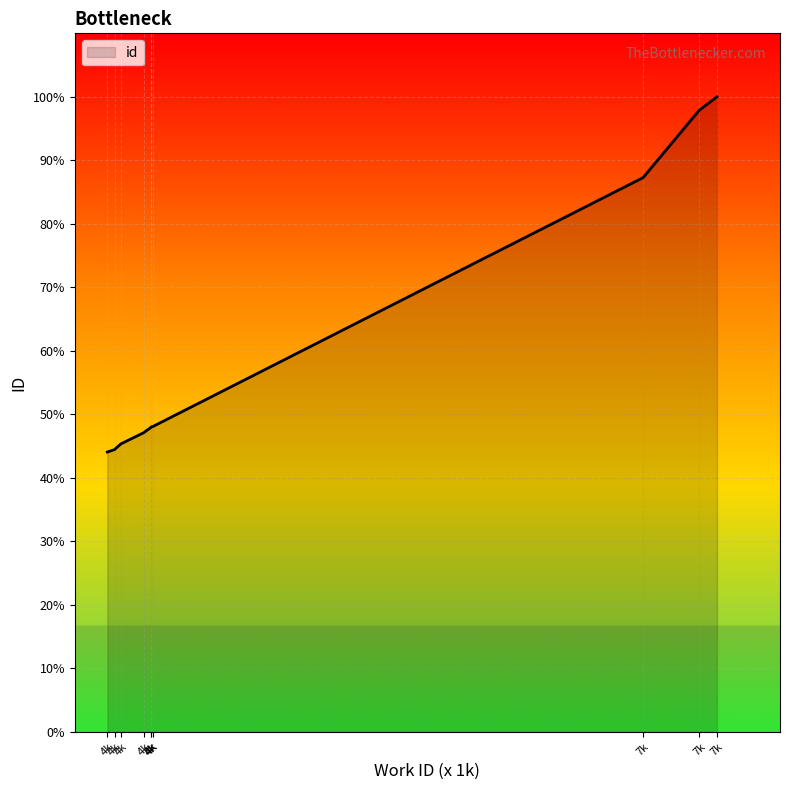

At which category does the chart reach its peak across all series?

7k